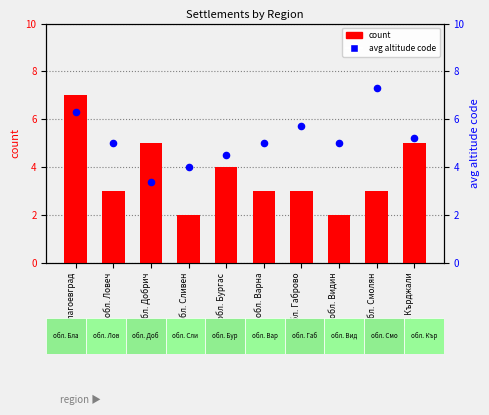

What is the total value across all series at обл. Благоевград?

13.3